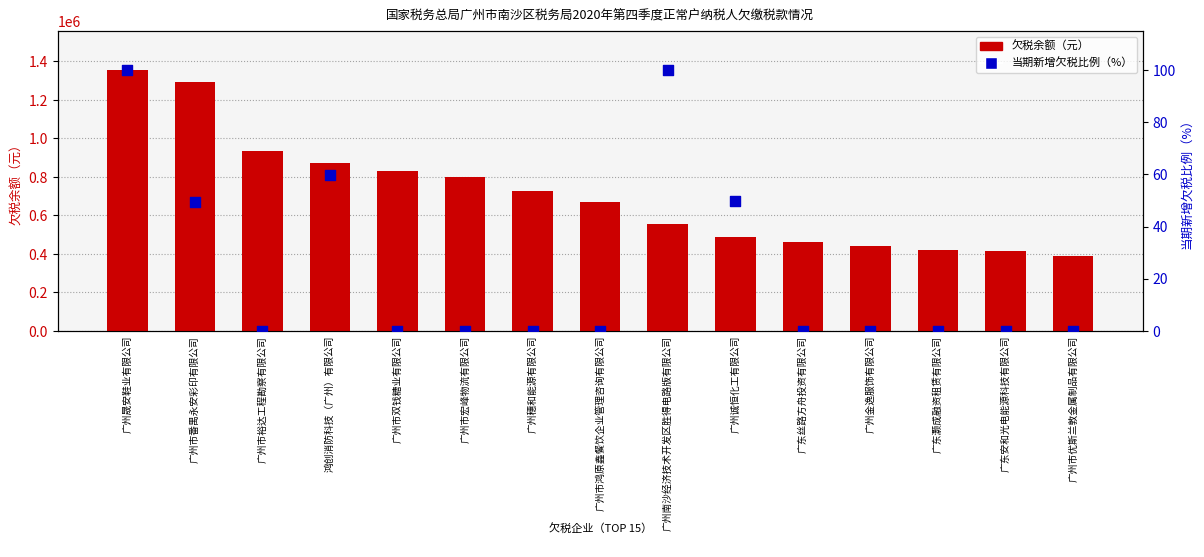

Which series reaches the maximum Y coordinate?

欠税余额（元）